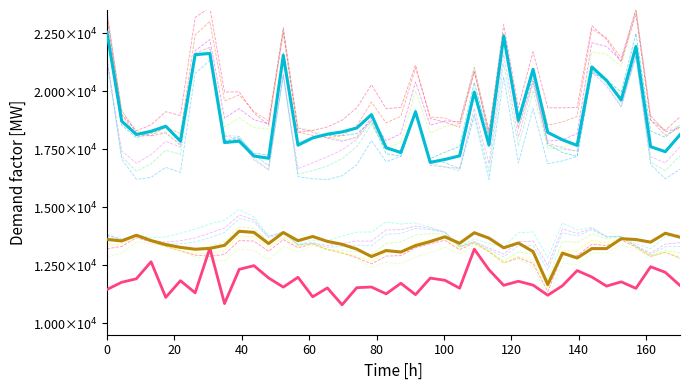

How many interior local valleys does the Max_cycle series have?

12